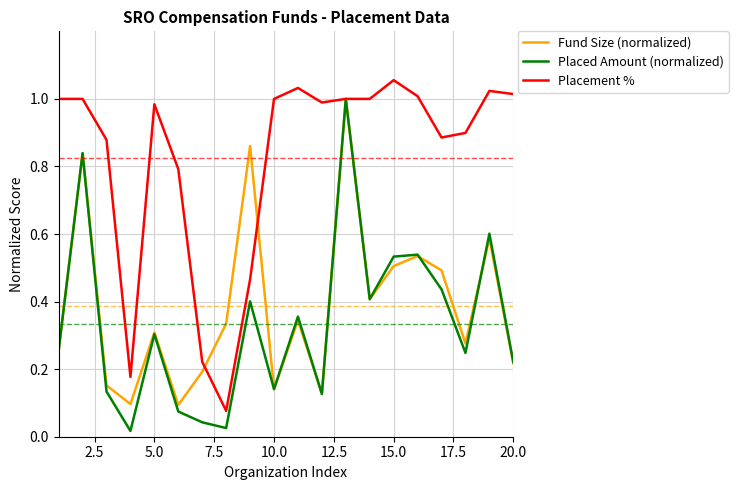

True or false: Fund Size (normalized) and Placement % intersect in this chart.

True